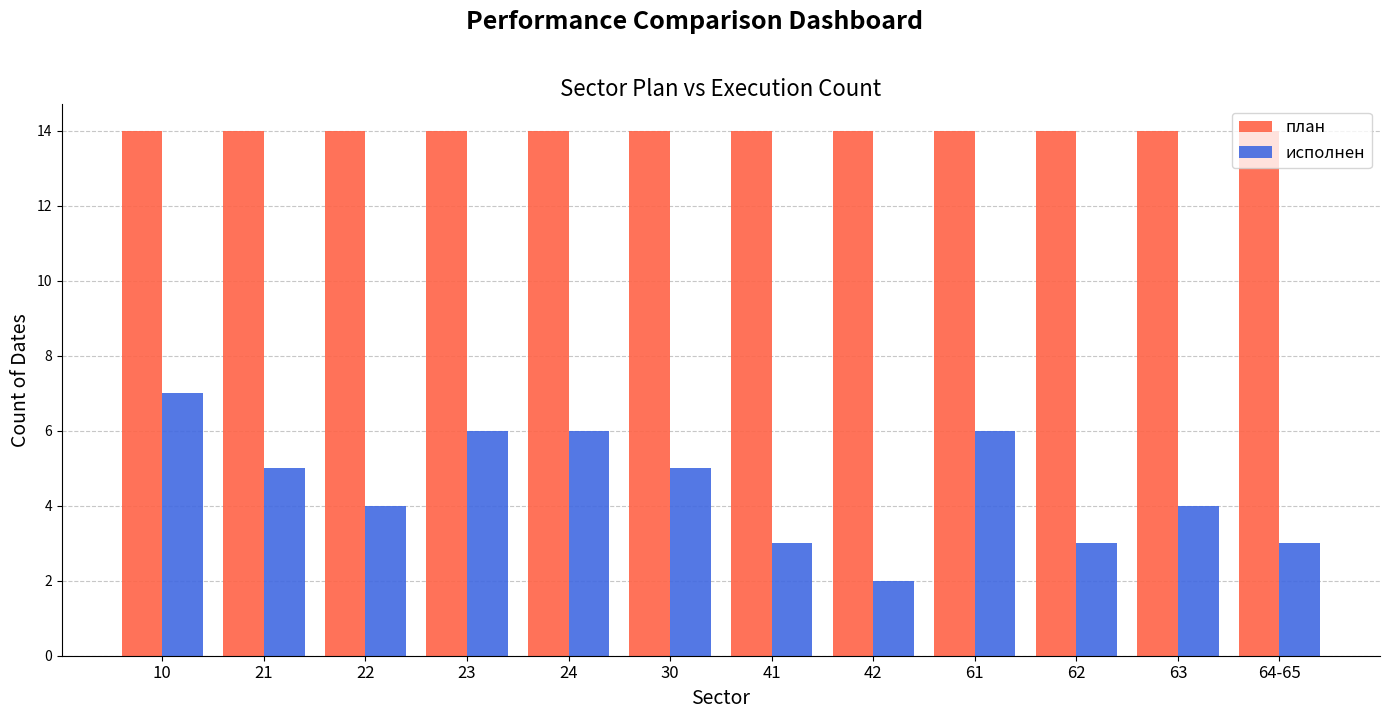

Count the исполнен values in the range 3 to 6.

10